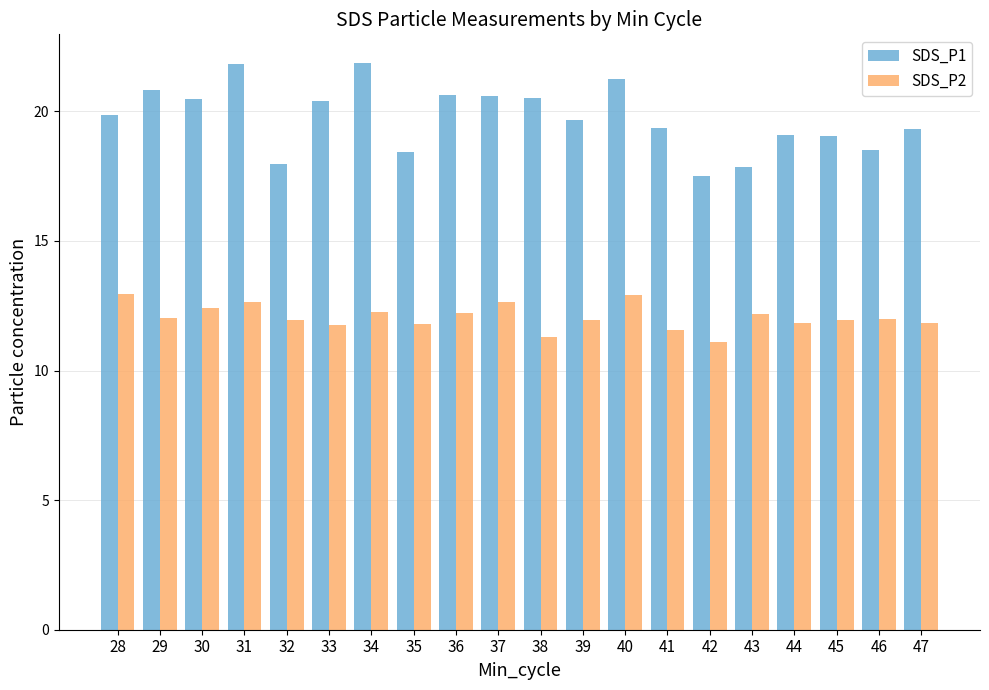

What is the spread (max minus min) of values at 34?

9.6